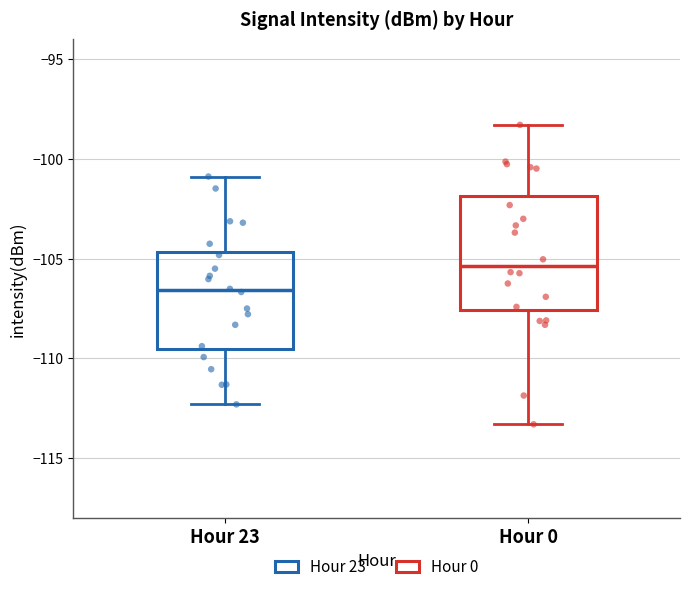

Which box is the tallest, from its lower edge to its upper edge?

Hour 0